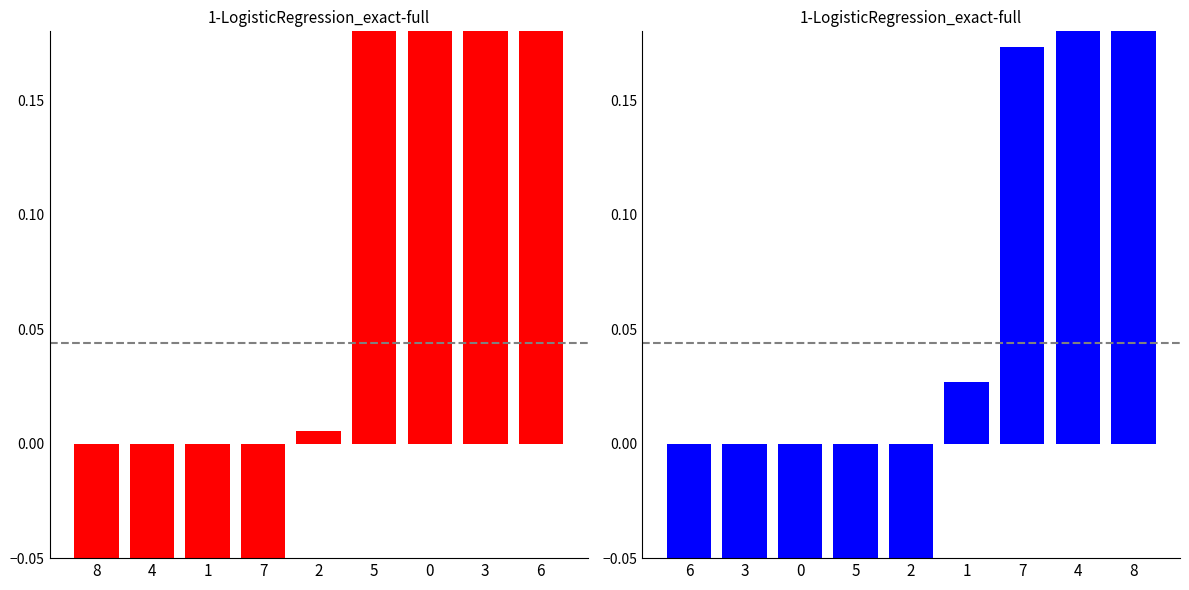

How many bars are there in total?

18